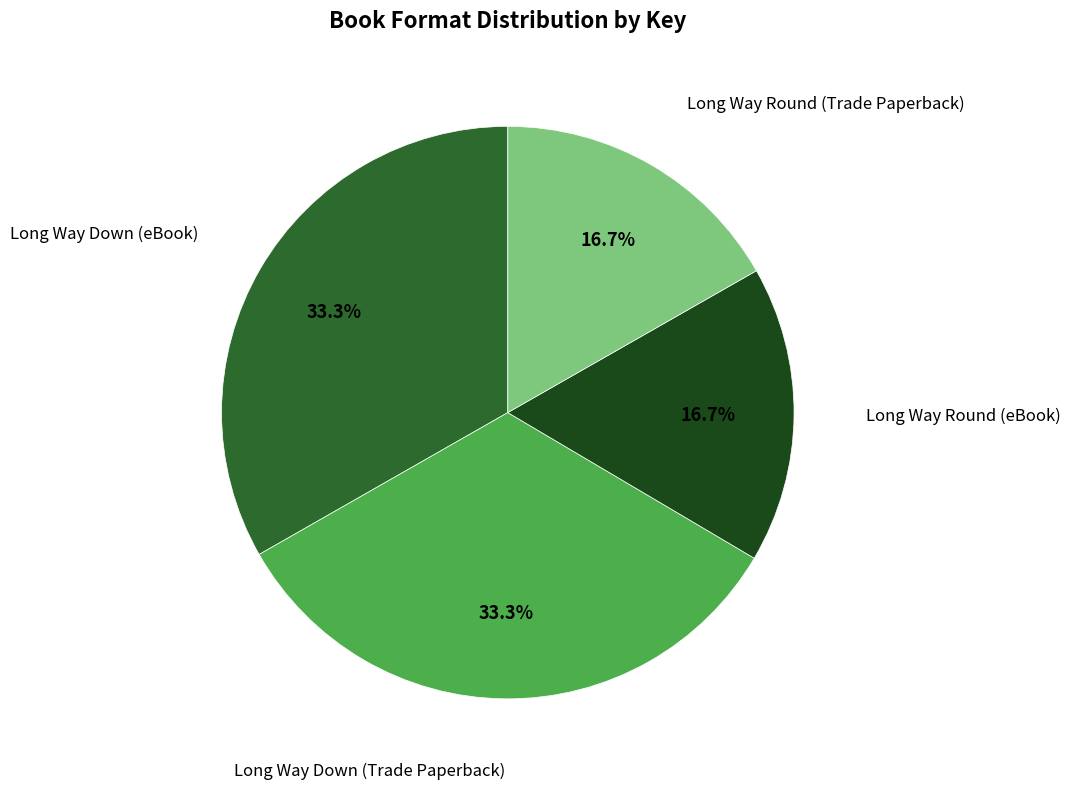

Does any single category account for the majority?

No